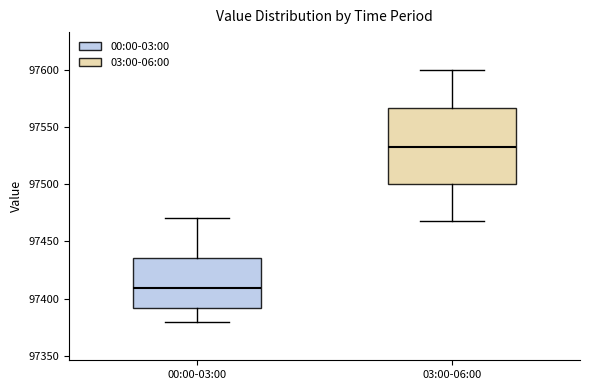

Reading left to right, transcribe this box plot: for each box, give where its median line is, the range the box spans, and where its two whiskers end, as read against the y-axis. The values are not printed on the chart, so give them approximately, as read against the axis.

00:00-03:00: median 97410, box 97390 to 97435, whiskers 97380 to 97470
03:00-06:00: median 97535, box 97500 to 97565, whiskers 97470 to 97600